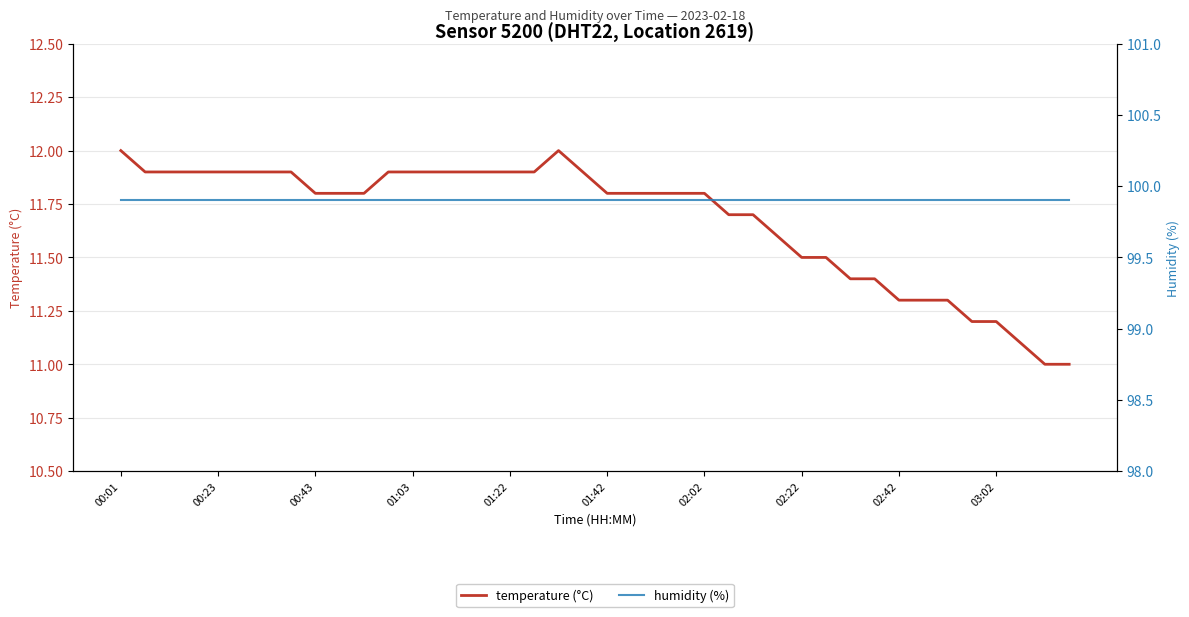

The value of humidity (%) at 01:22 is 99.9. True or false?

True